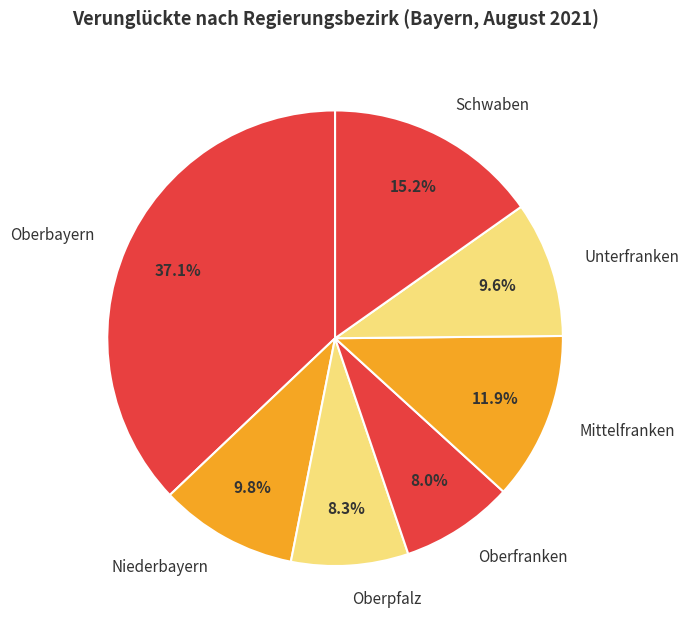

Which category has the biggest portion of the pie?

Oberbayern